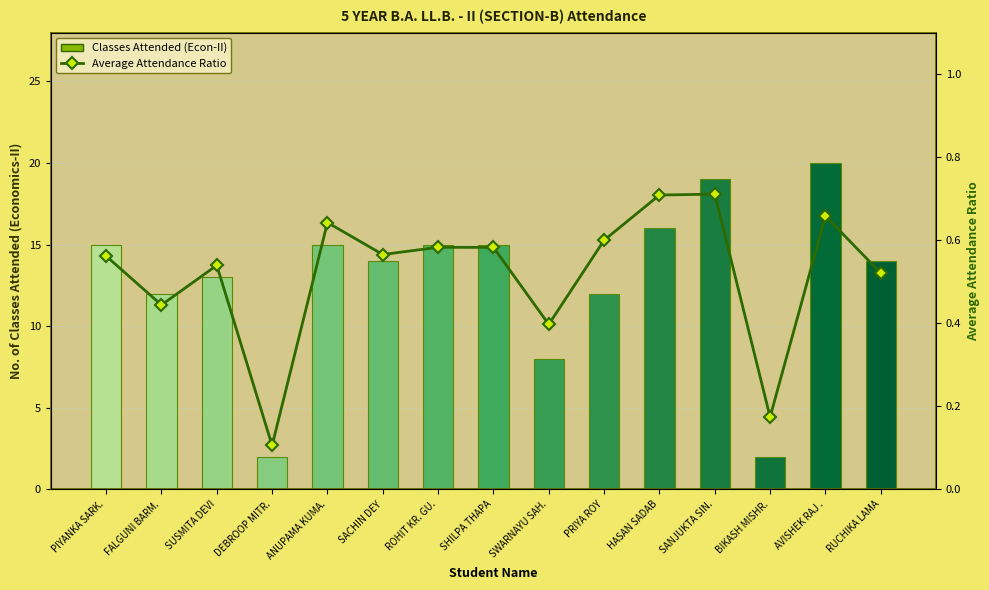

What is the spread (max minus min) of values at ANUPAMA KUMA.?

14.4